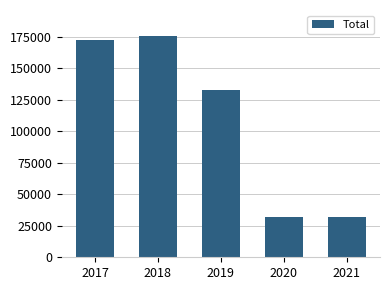

Approximately how many times larger is the value at 2019 compared to 2021?

4.2